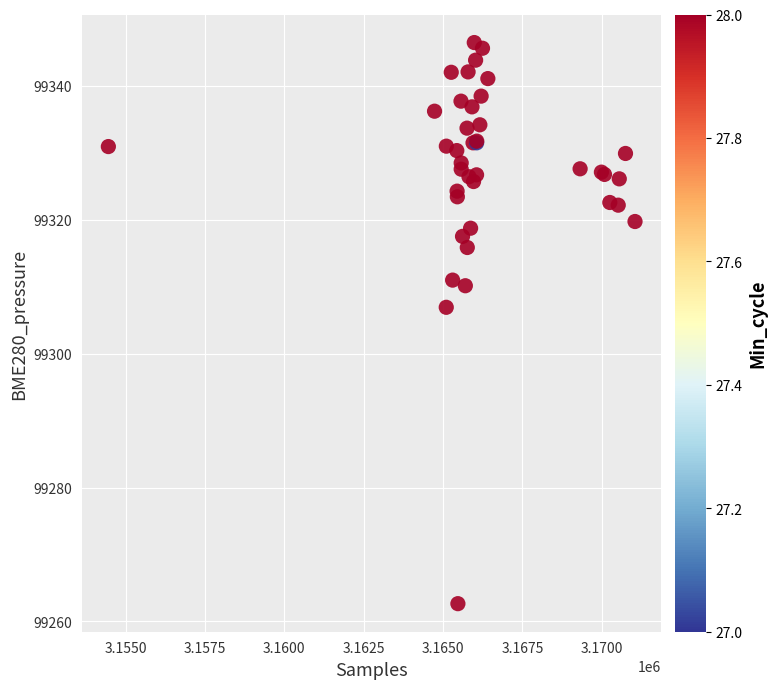

What Y value in the scatter plot is closest to 99304?

99306.9